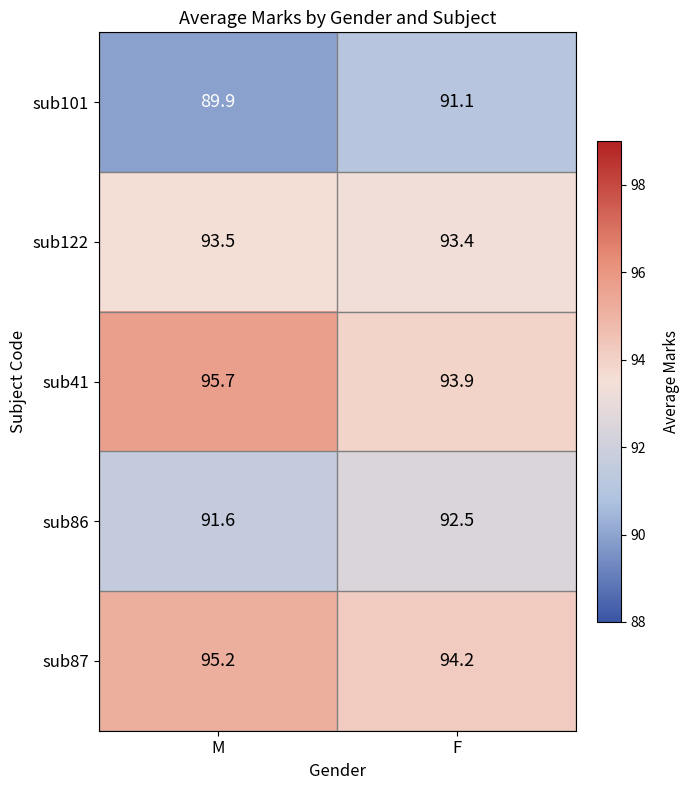

What is the maximum value for sub41?

95.7